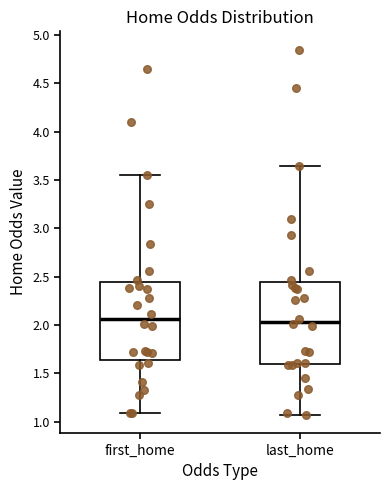

Reading left to right, read every box against the y-axis: the position of its median line, the range the box covers, and the ends of its whiskers. The values are not printed on the chart, so give them approximately, as read against the axis.

first_home: median 2.05, box 1.65 to 2.45, whiskers 1.10 to 3.55
last_home: median 2.05, box 1.60 to 2.45, whiskers 1.05 to 3.65